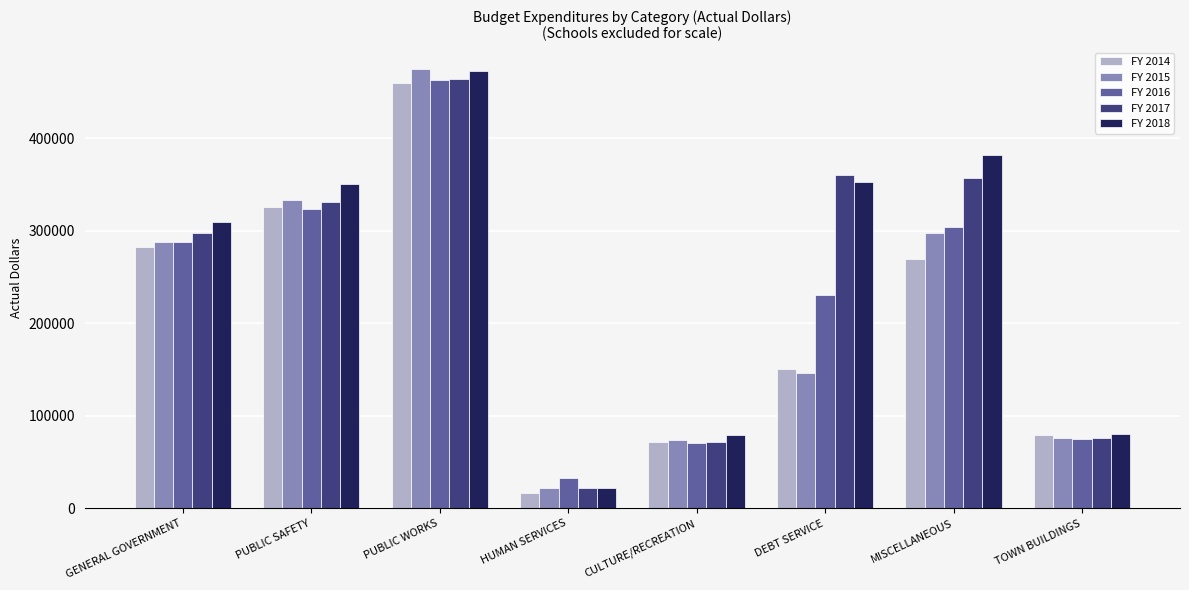

What is the label of the 6th bar from the left?

DEBT SERVICE